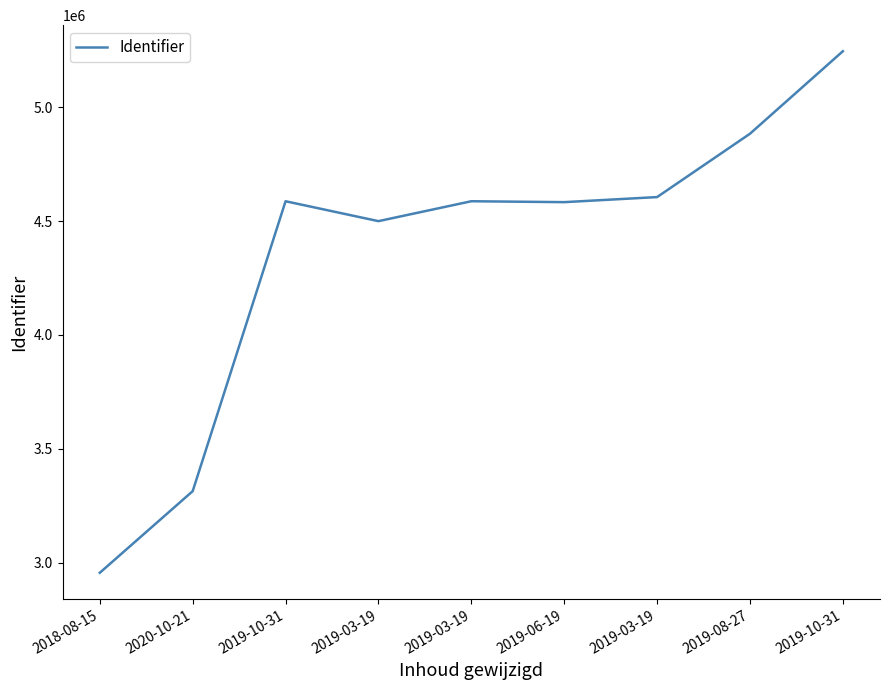

Is this an area chart (filled region under the line)?

No